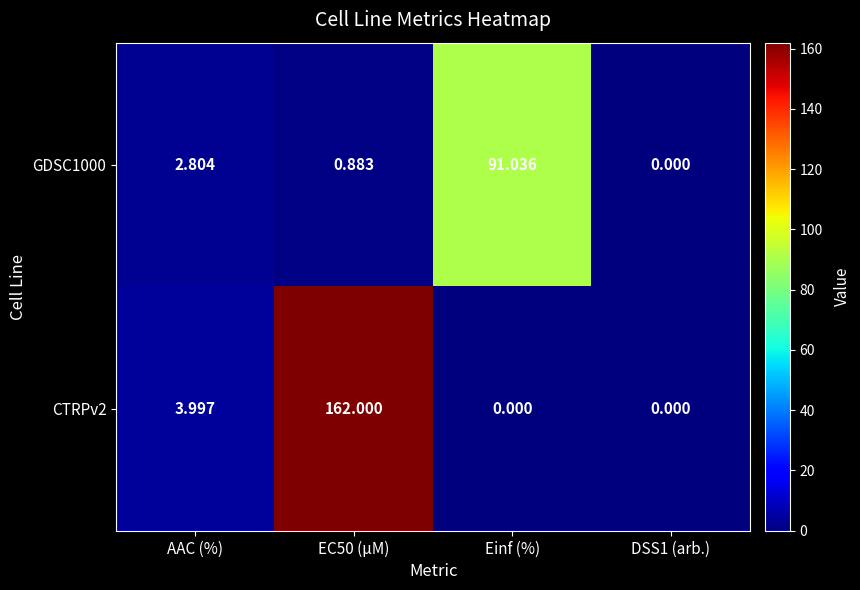

Rank the series by their maximum value, from lowest to highest.

GDSC1000, CTRPv2